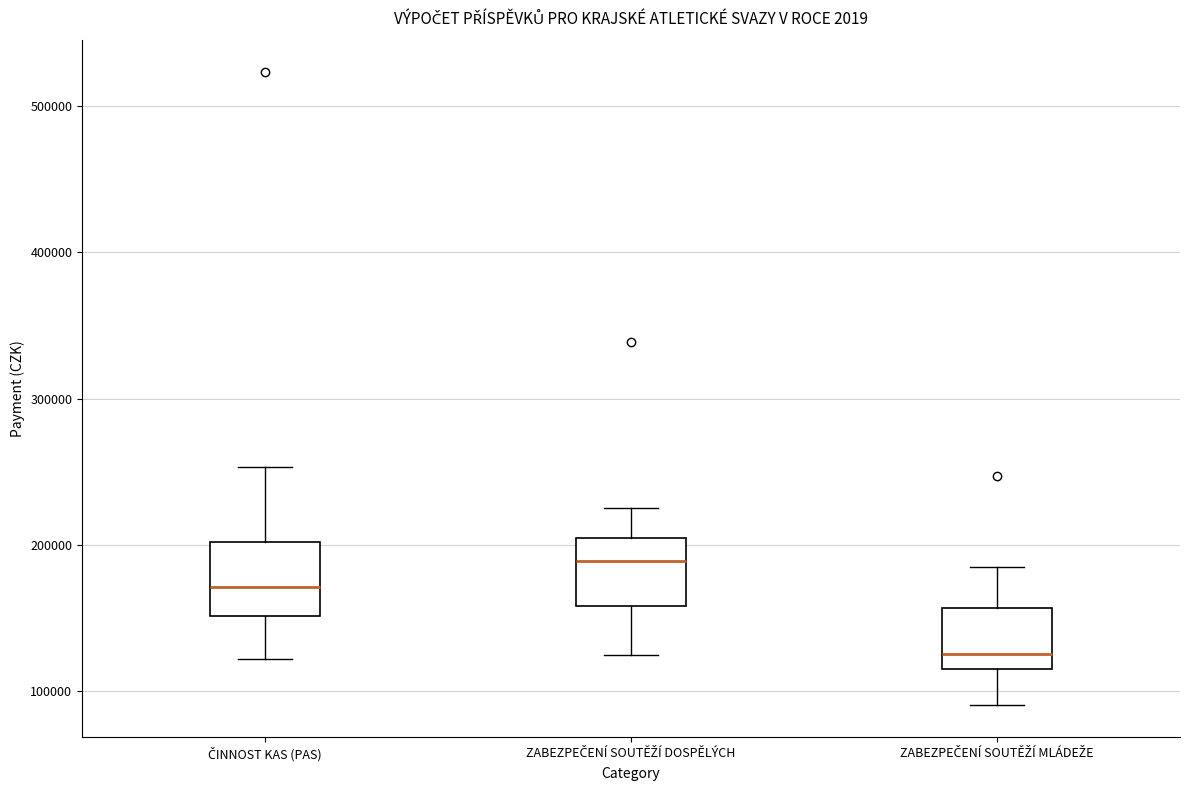

Which box has the lowest median line?

ZABEZPEČENÍ SOUTĚŽÍ MLÁDEŽE